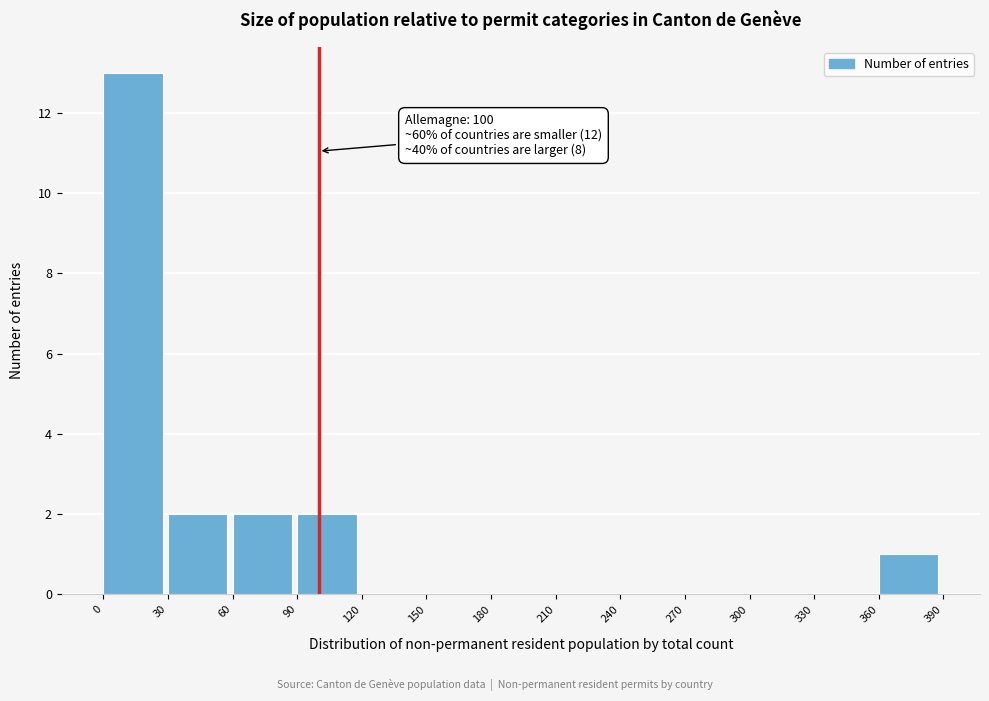

Over which range of the x-axis is the bar tallest?

0 to 30